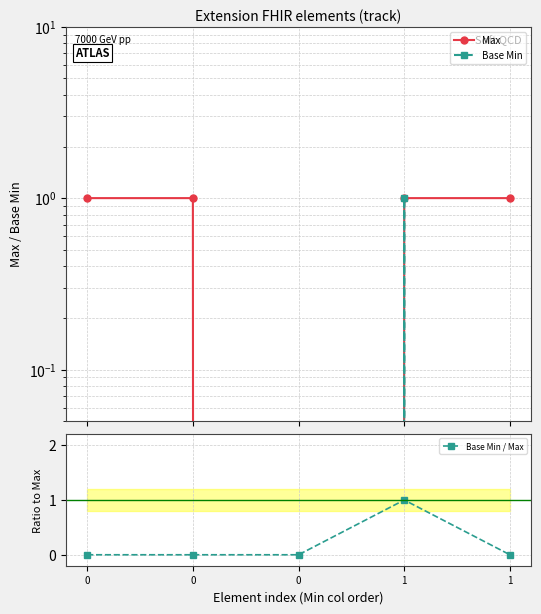

Is it true that Base Min equals -1 at 0?

False